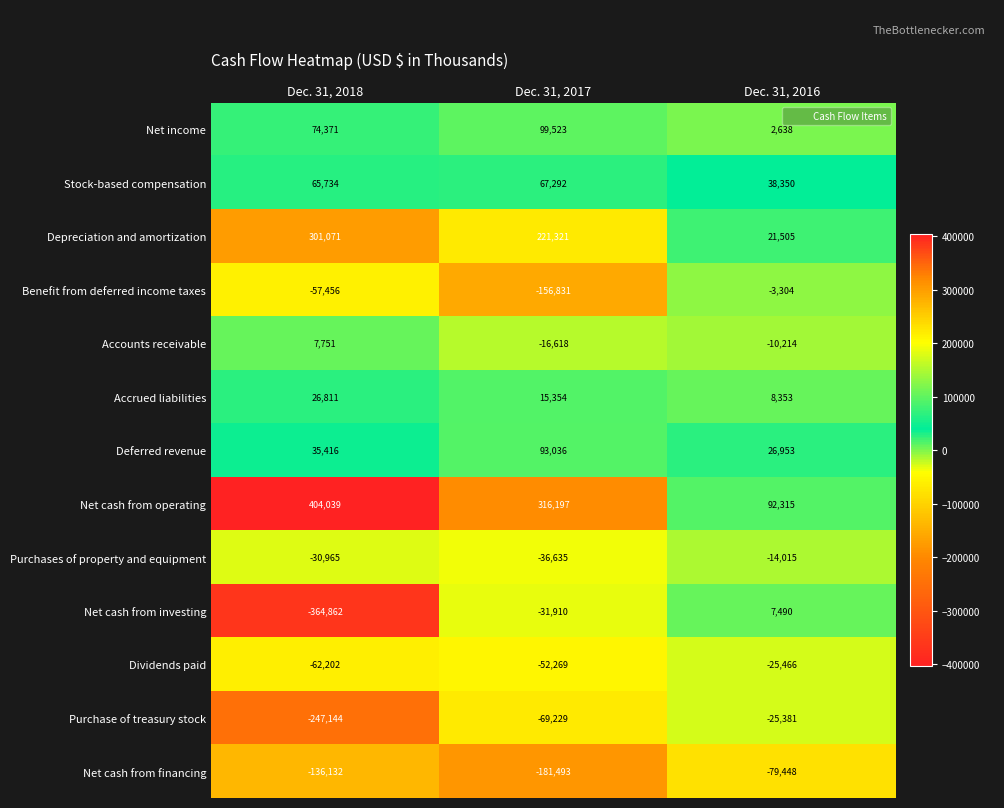

Read the Benefit from deferred income taxes value at Dec. 31, 2016, to the nearest 10.

-3300